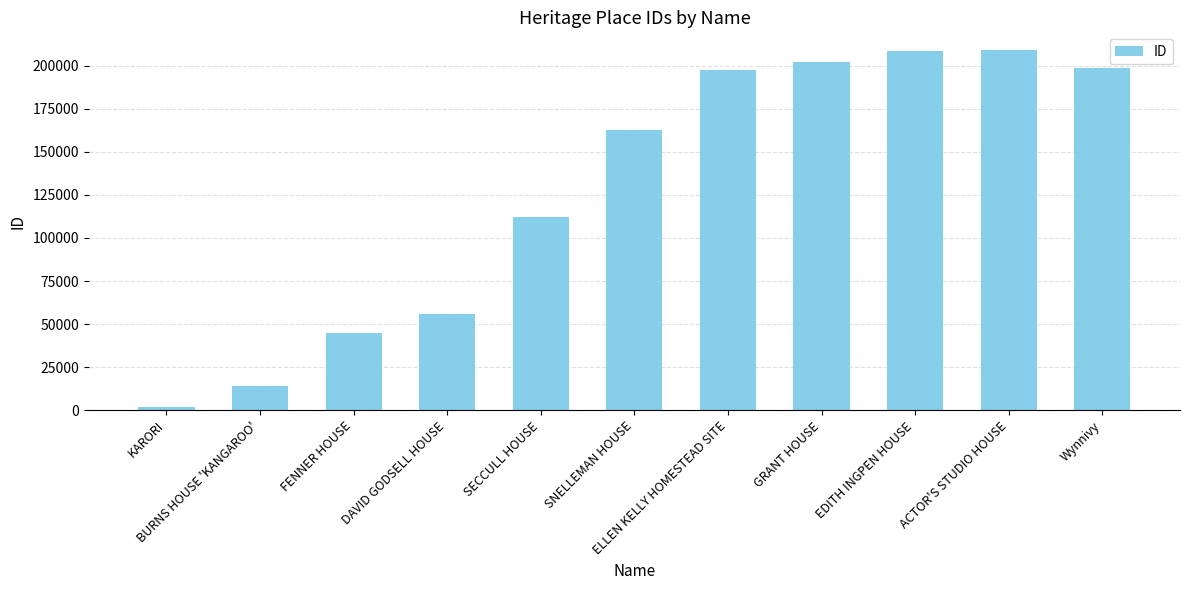

What is the maximum value shown in the chart?

208838